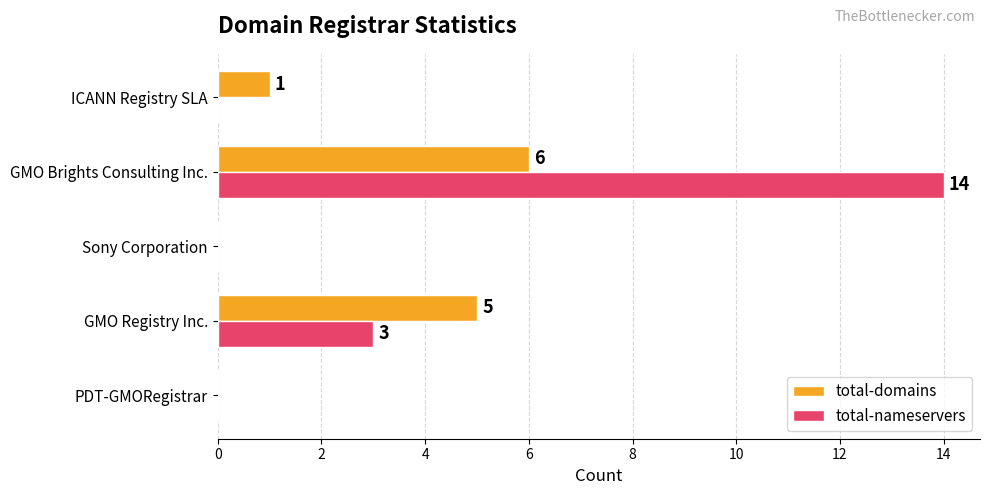

At which label is total-nameservers closest to 7?

GMO Registry Inc.